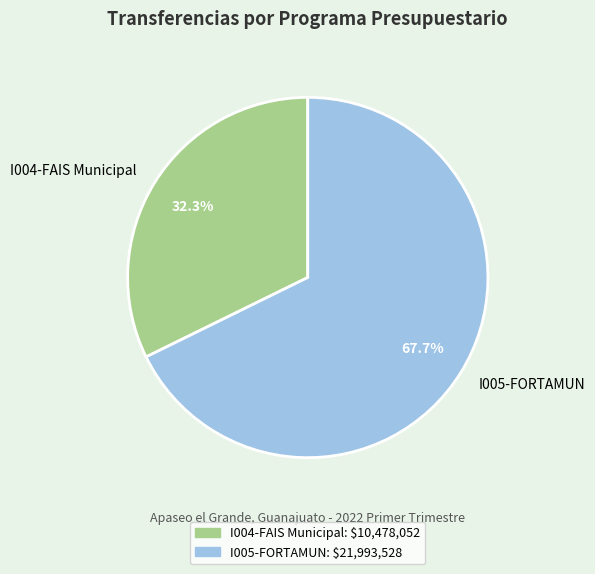

How many segments does this pie chart have?

2